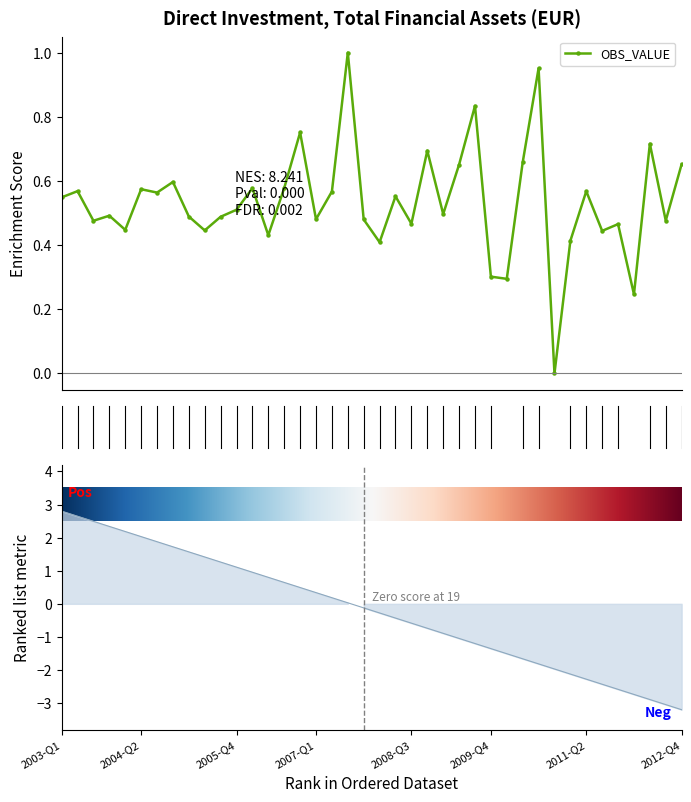

How many lines are shown in the chart?

1